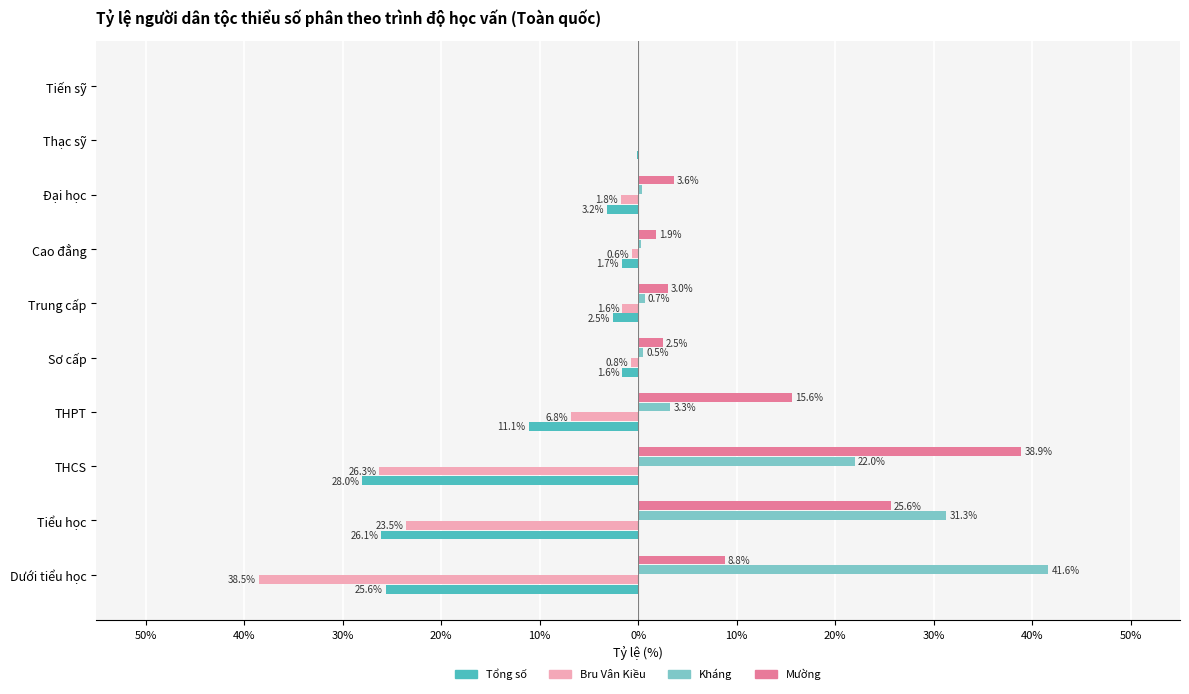

What is the value of the Mường bar at the 4th from the left?

15.6